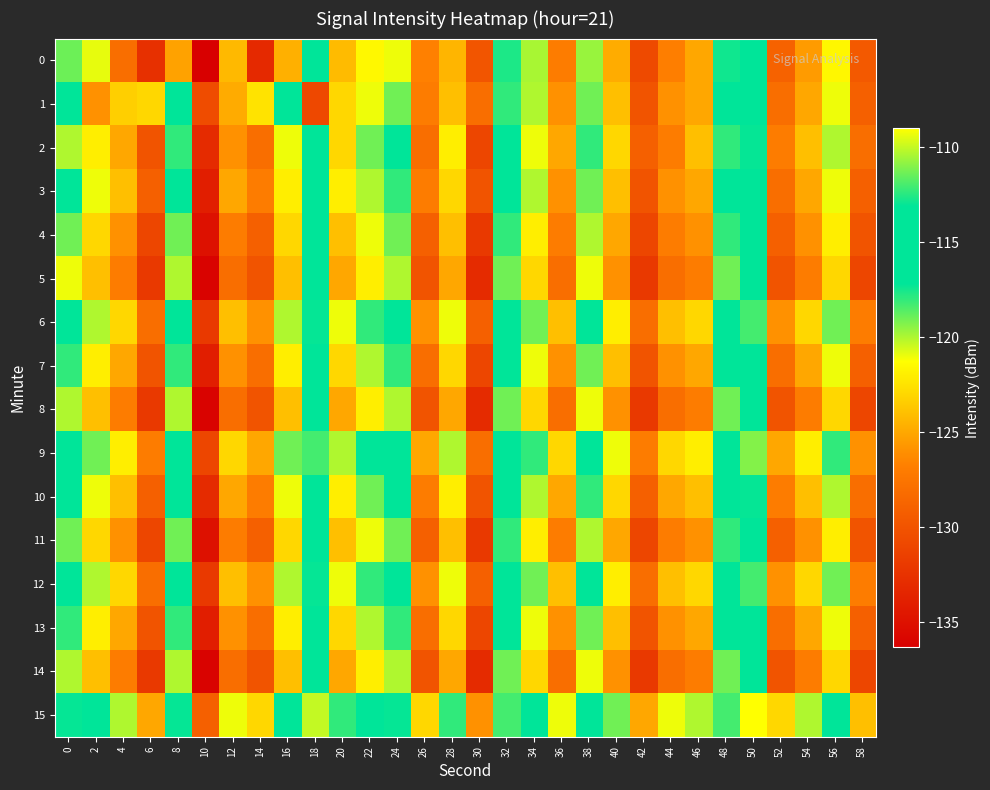

Count the number of data series in this chart.

16